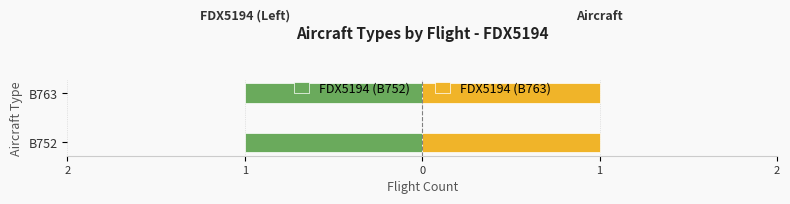

Is the value of B752 at FDX5194 greater than the value of B763 at B752/B763?

No